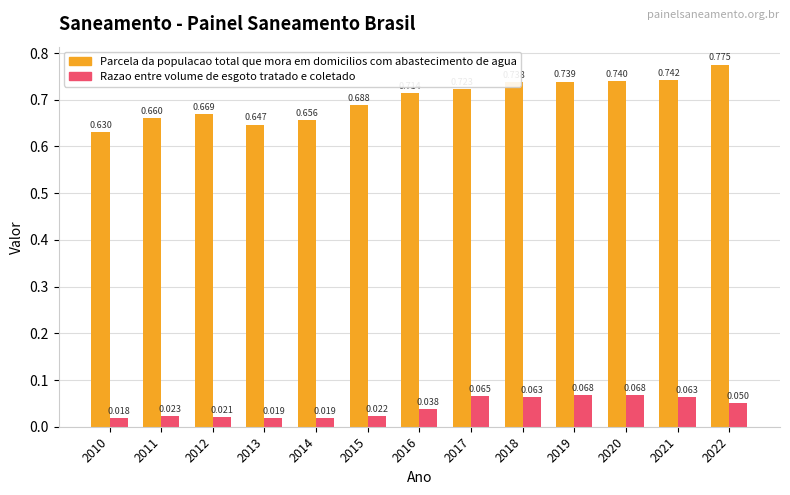

Is the value of Parcela da populacao total que mora em domicilios com abastecimento de agua at 2013 greater than the value of Razao entre volume de esgoto tratado e coletado at 2019?

Yes